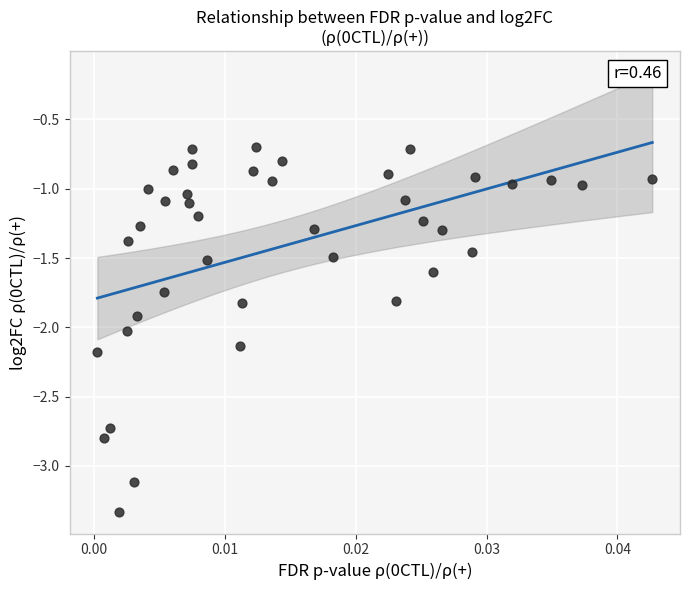

What is the range of Y values (max minus min)?

2.6